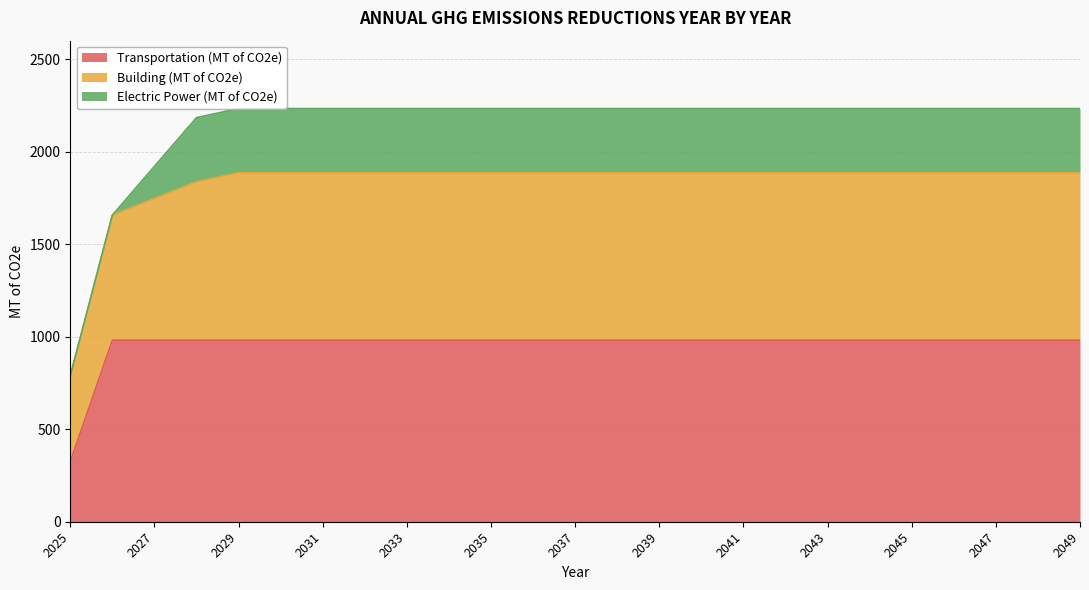

What is the sum of the Transportation (MT of CO2e) values at 2046 and 2041?

1962.0